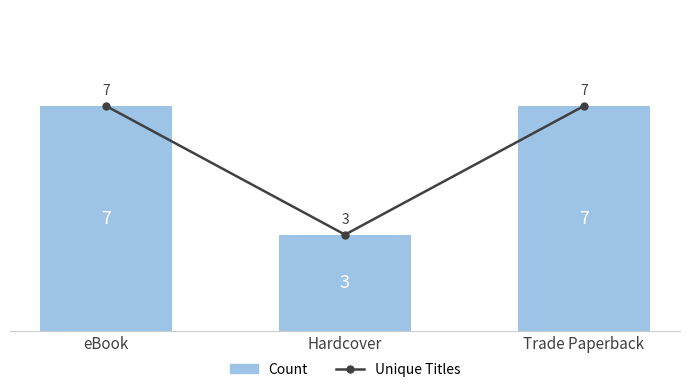

Does the chart contain stacked bars?

No